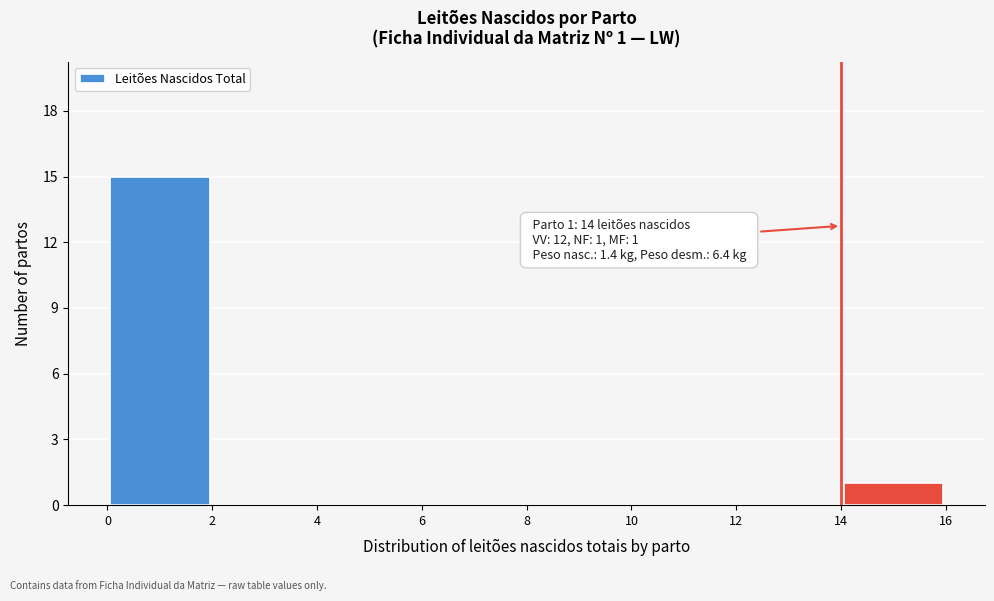

Which range on the x-axis has the tallest bar?

0 to 2